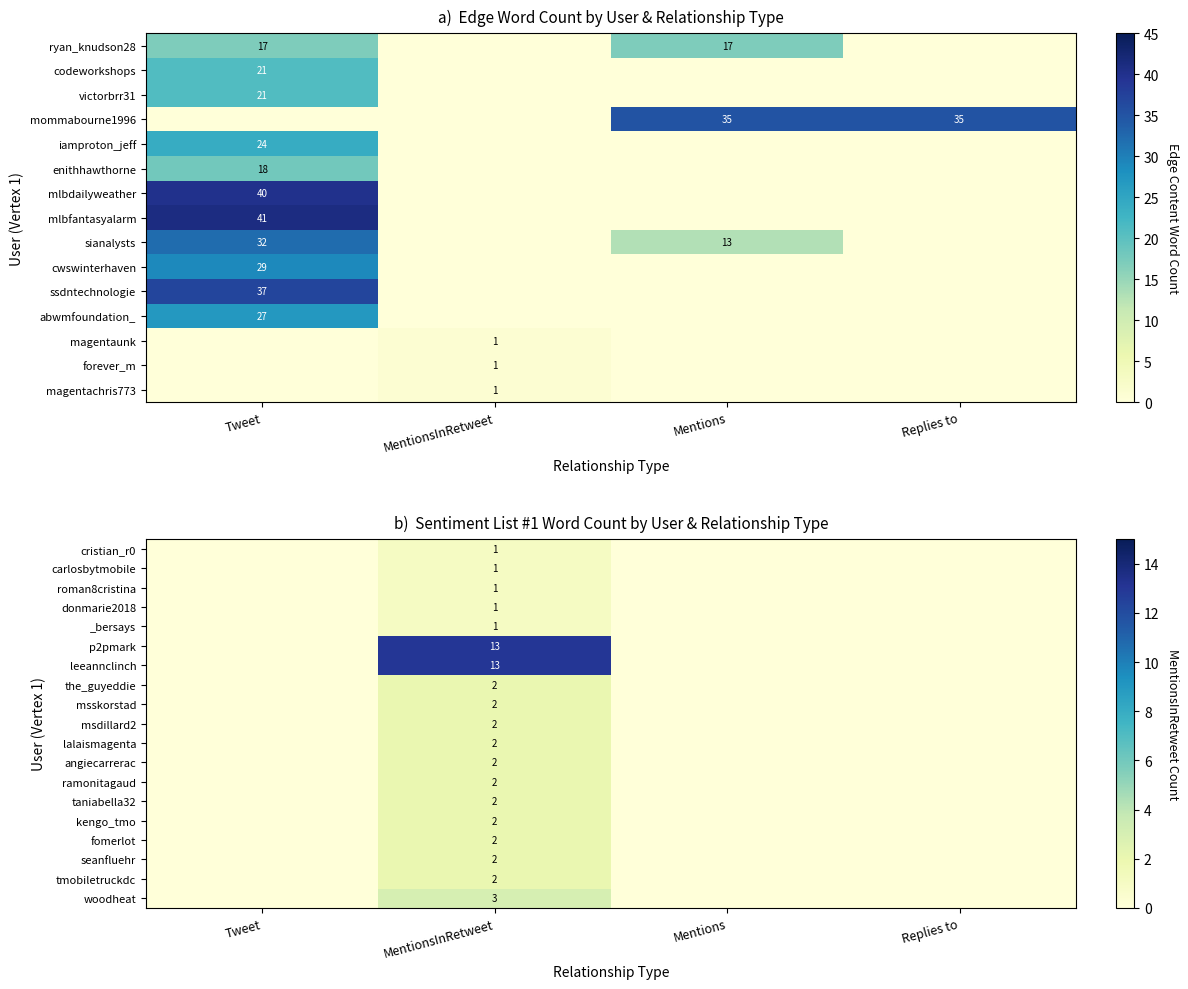

True or false: victorbrr31 has a value of 31 at Tweet.

False